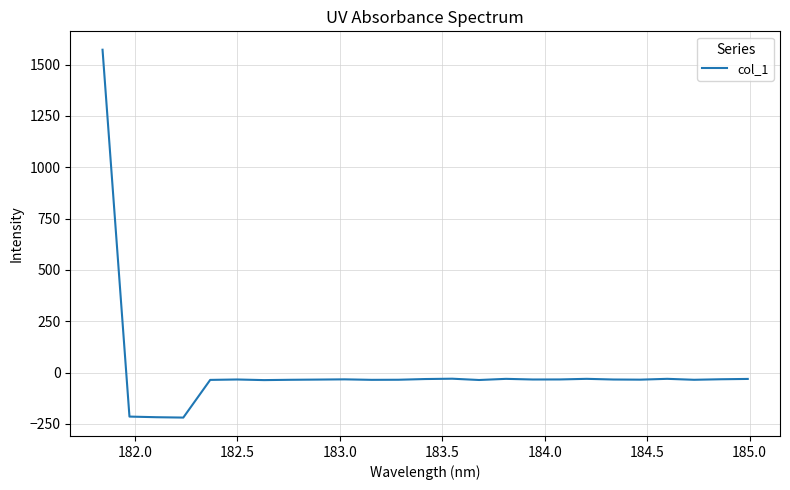

What is the difference between the maximum and minimum values?

1792.4